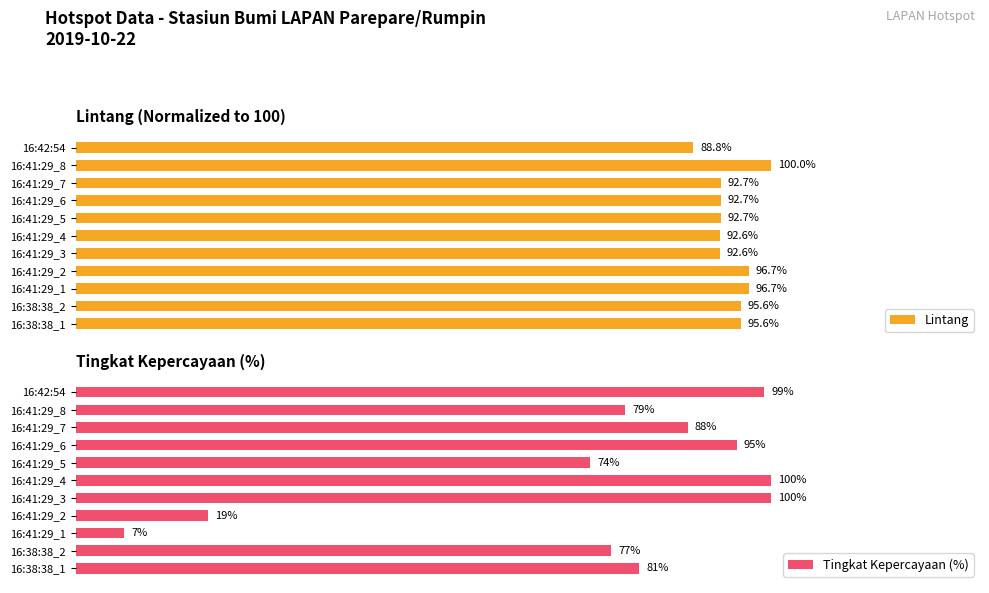

Are the bars grouped side by side (vs. stacked)?

Yes